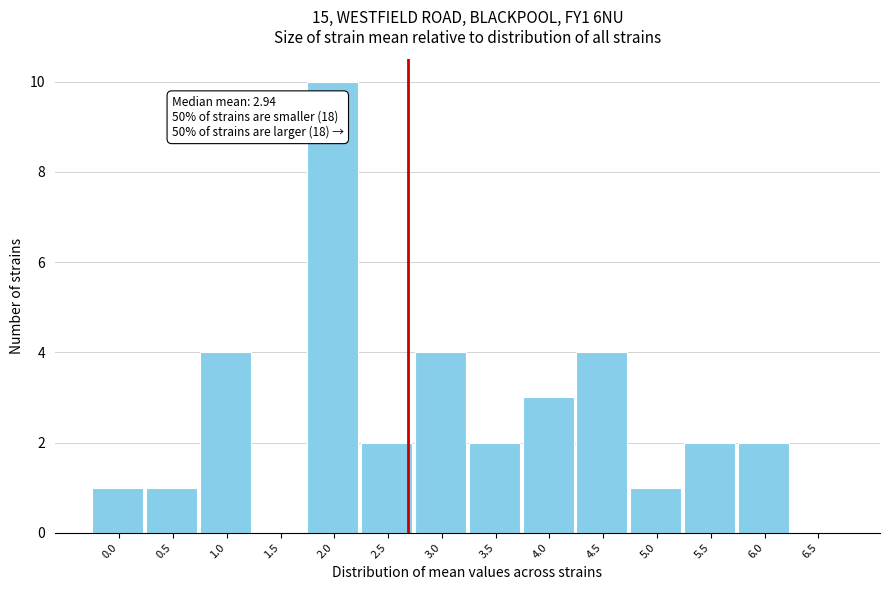

Reading left to right, list all the values displayed in this chart.

0.0=1	0.5=1	1.0=4	1.5=0	2.0=10	2.5=2	3.0=4	3.5=2	4.0=3	4.5=4	5.0=1	5.5=2	6.0=2	6.5=0